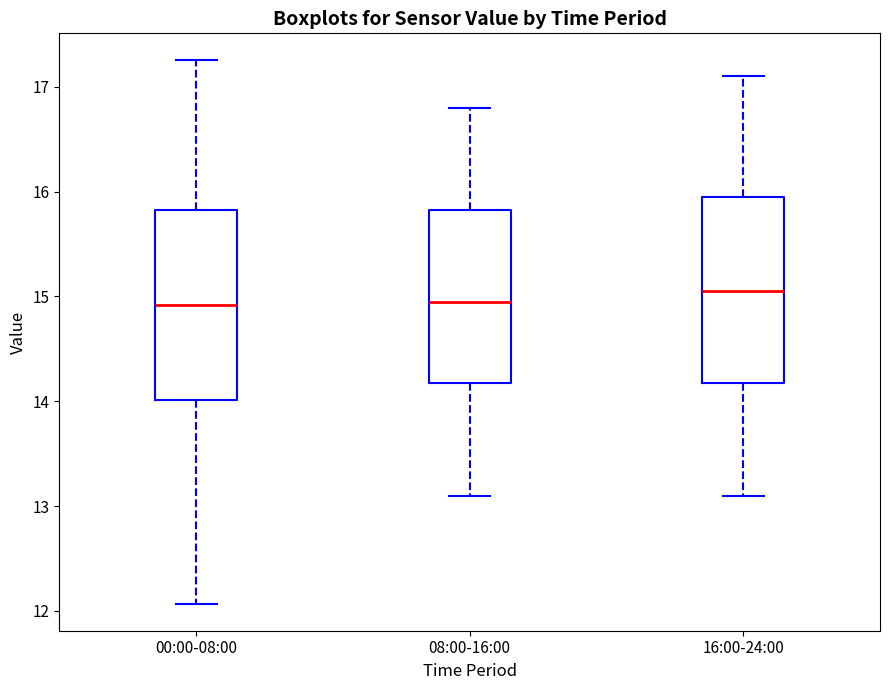

Where is the lower edge of the box for 16:00-24:00 on the y-axis? The values are not printed on the chart, so give them approximately, as read against the axis.

14.2